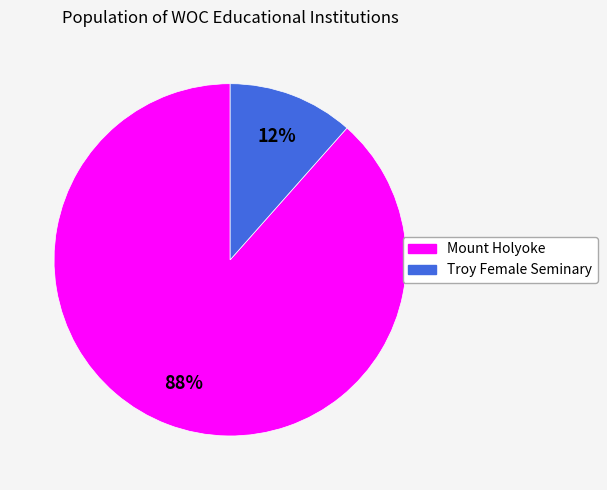

To the nearest percent, what is the combined percentage of Troy Female Seminary and Mount Holyoke?

100%